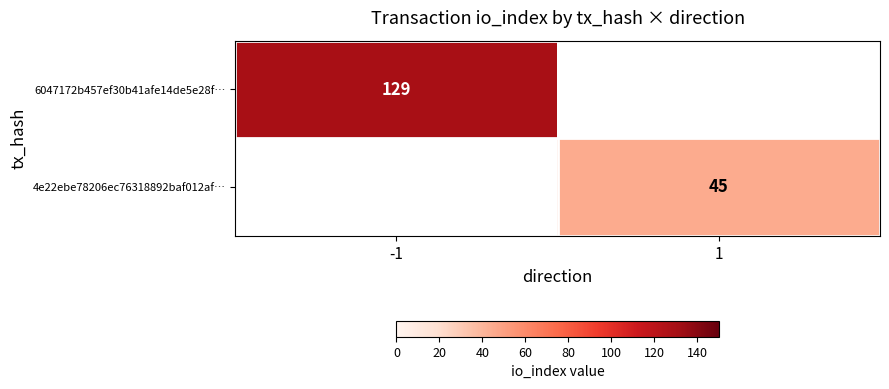

At how many categories does at least one series exceed 91?

1